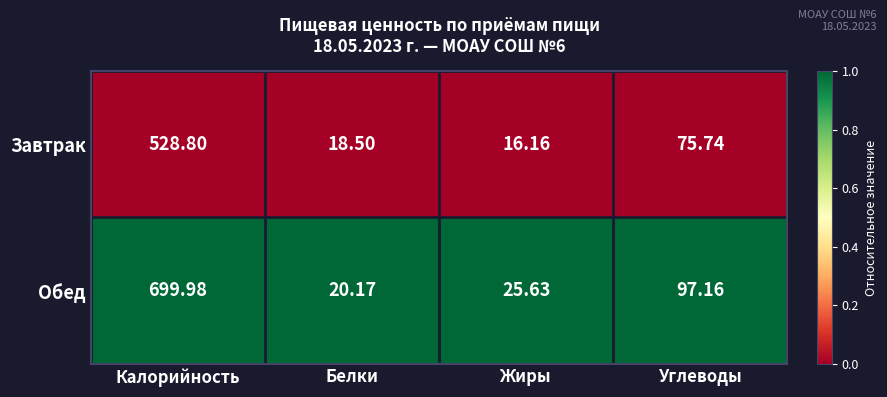

Rank the categories by Обед value from lowest to highest.

Белки, Жиры, Углеводы, Калорийность